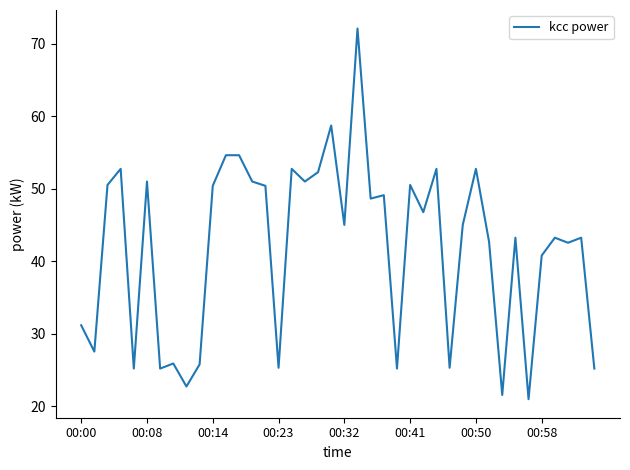

What is the smallest value displayed?

21.0